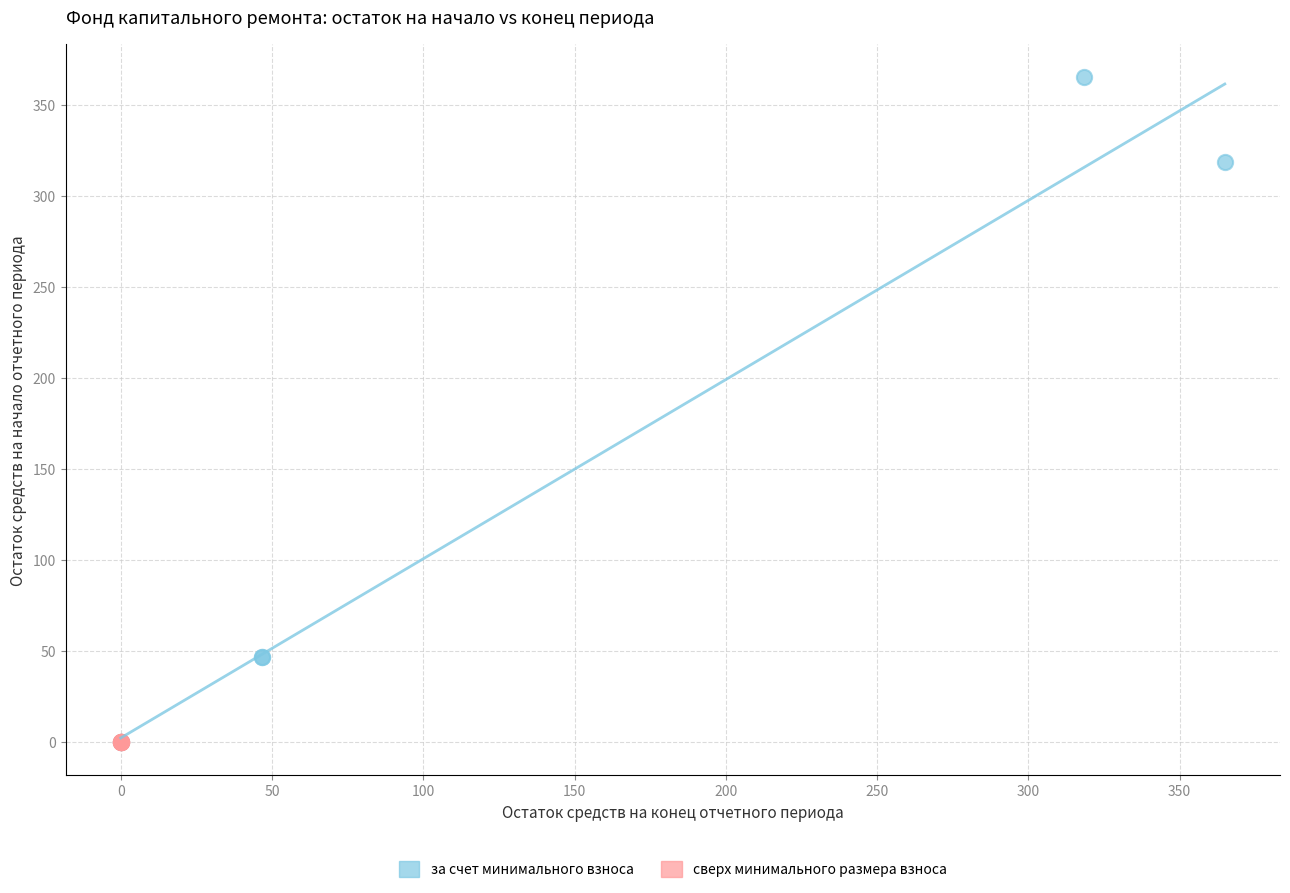

What are all the series names shown in the legend?

за счет минимального взноса, сверх минимального размера взноса